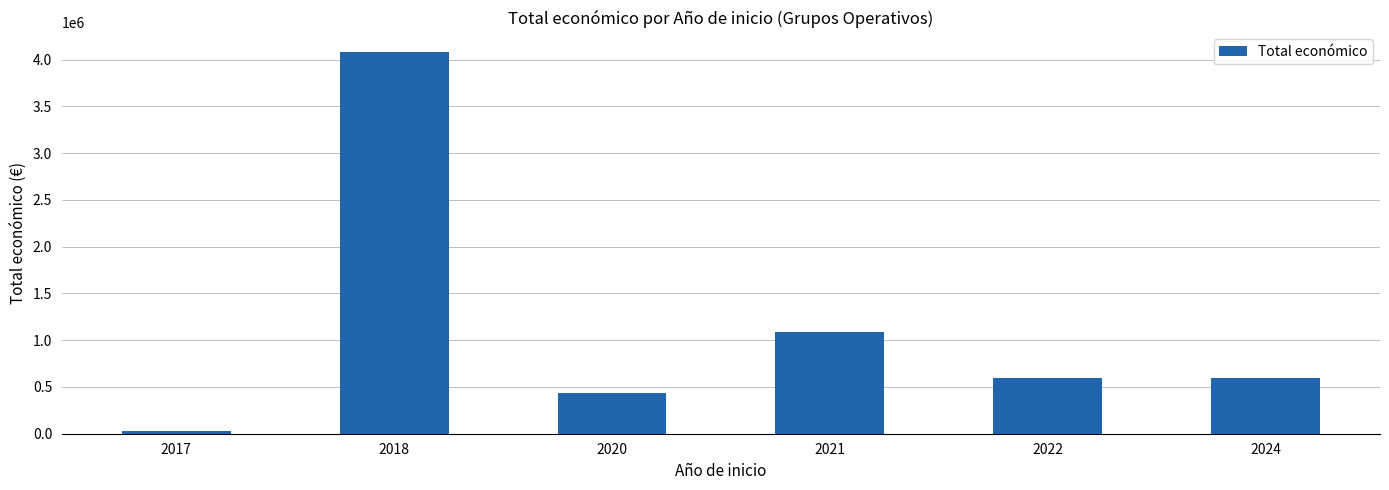

How many bars are there in total?

6